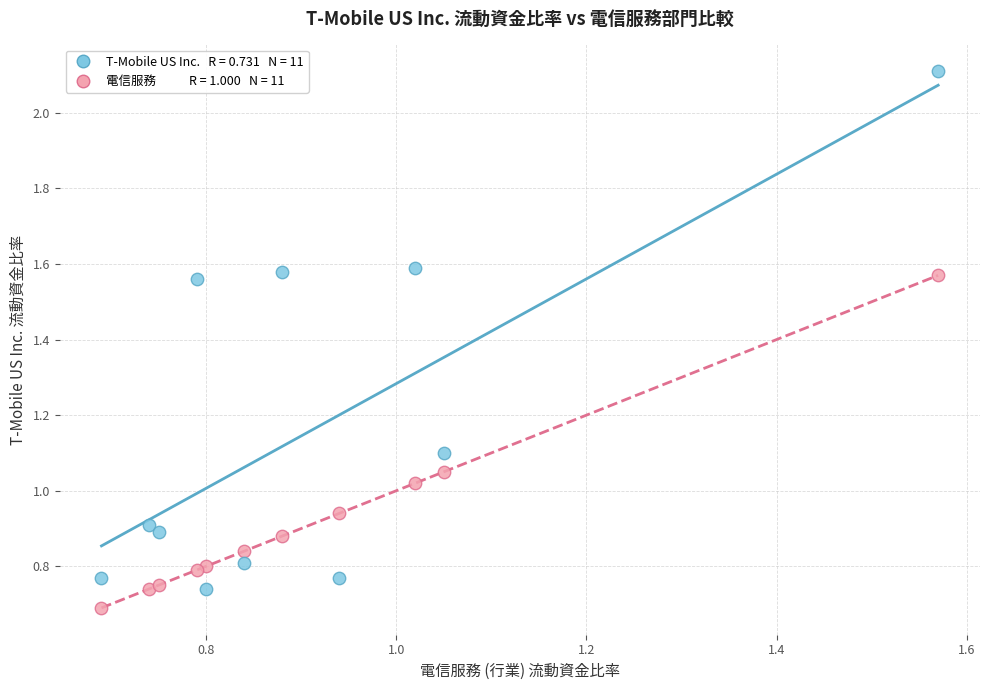

Across all data points, what is the range of Y values (max minus min)?

1.4